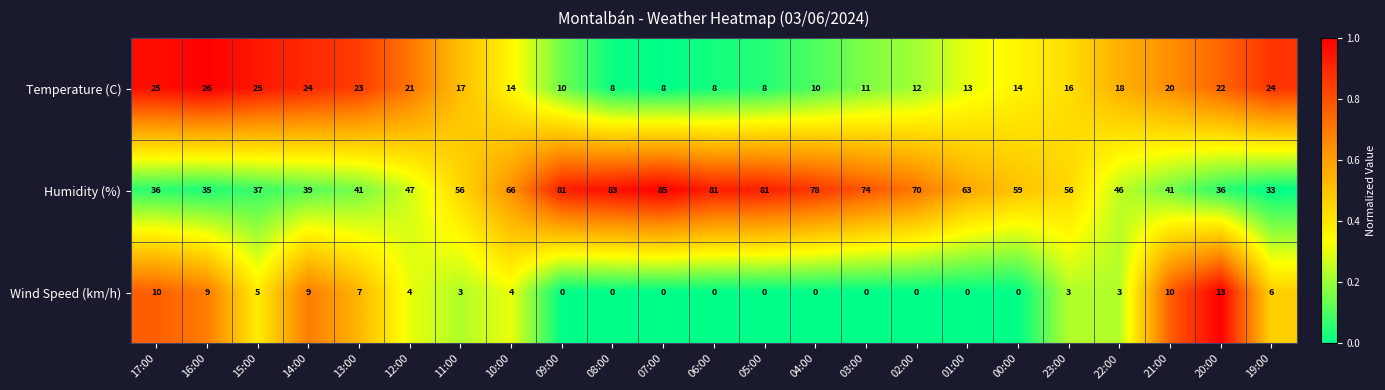

List the series in order of their peak value, lowest first.

Wind Speed (km/h), Temperature (C), Humidity (%)